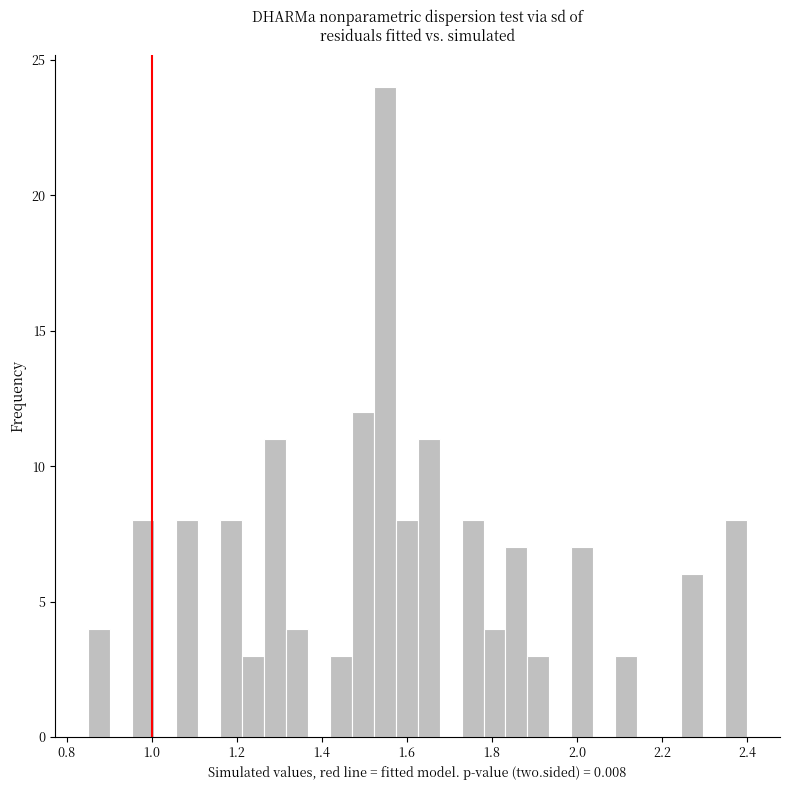

Read against the x-axis, roughly where is the centre of the tallest bar?

1.54